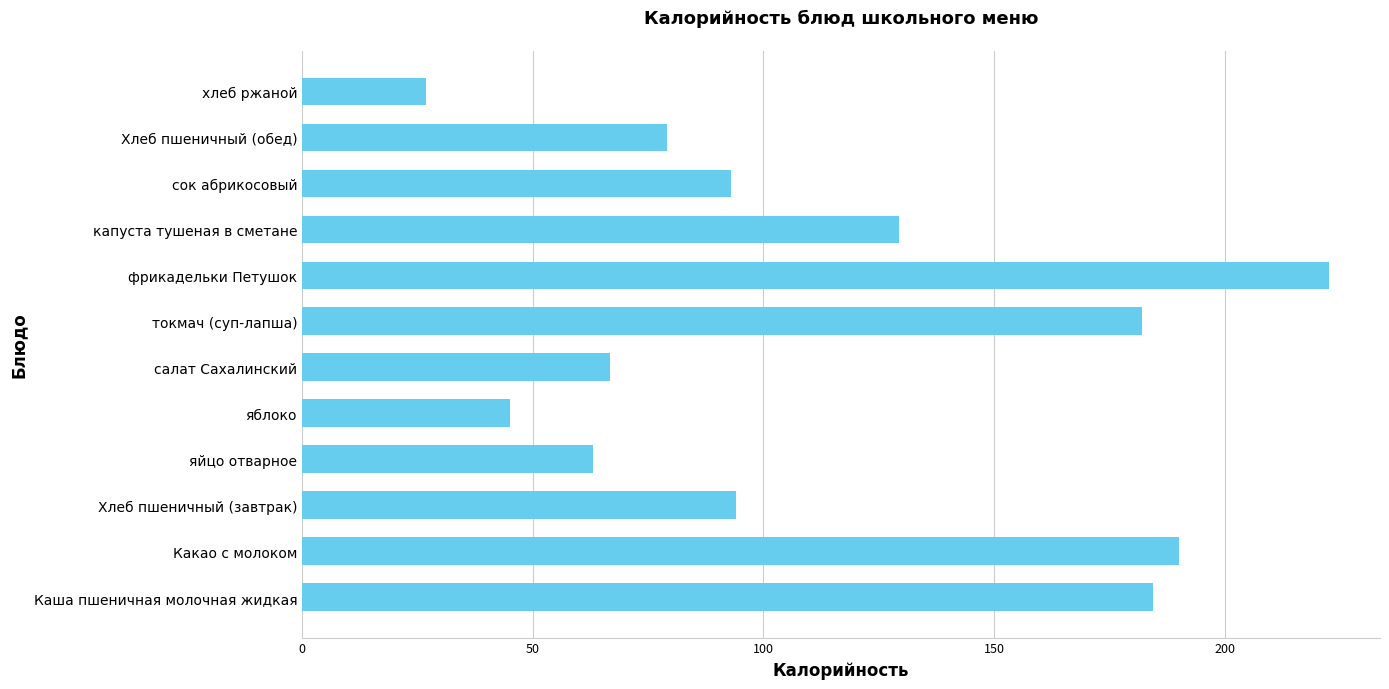

What is the minimum value shown in the chart?

26.9